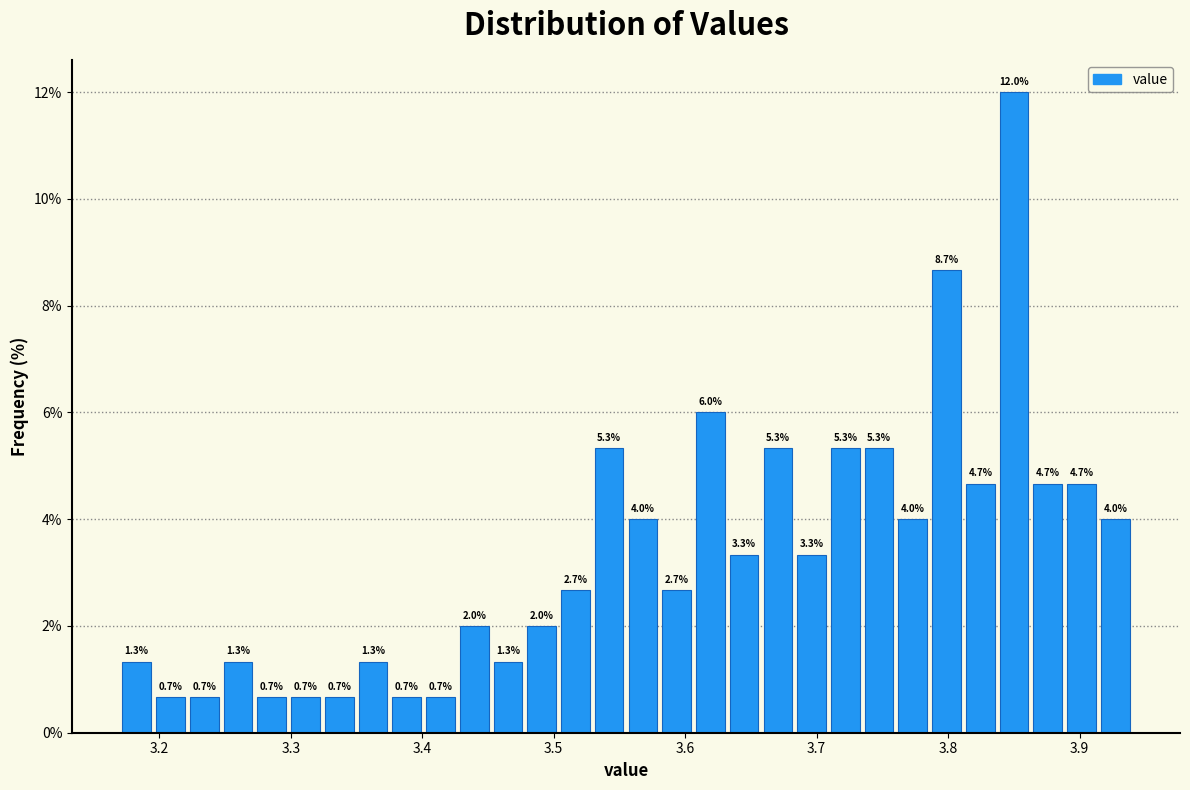

Read against the x-axis, roughly where is the centre of the tallest bar?

3.85